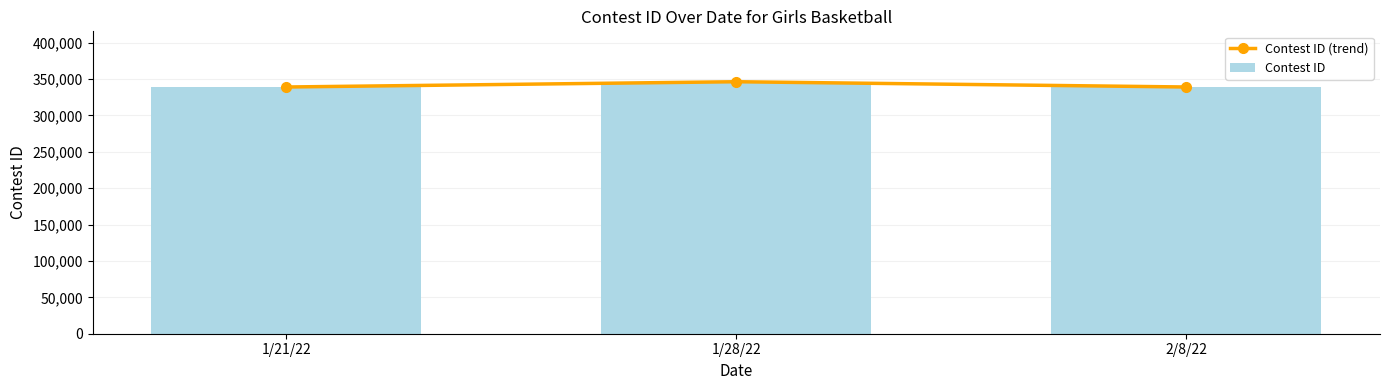

What is the label of the 3rd bar from the left?

2/8/22